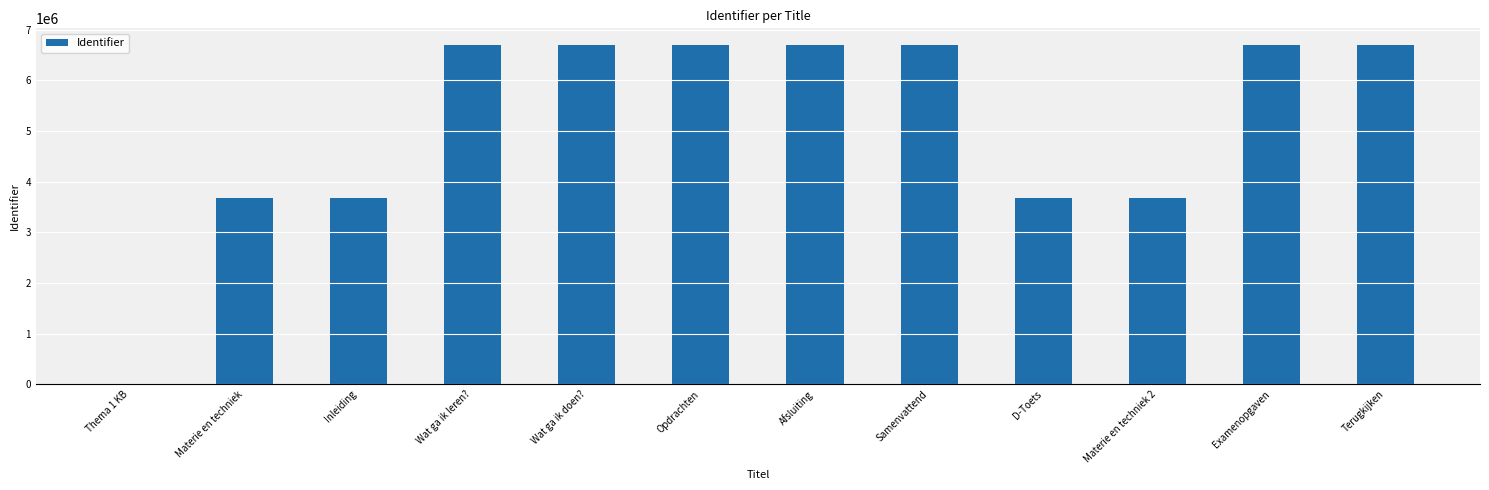

Between Samenvattend and Materie en techniek 2, which is larger?

Samenvattend